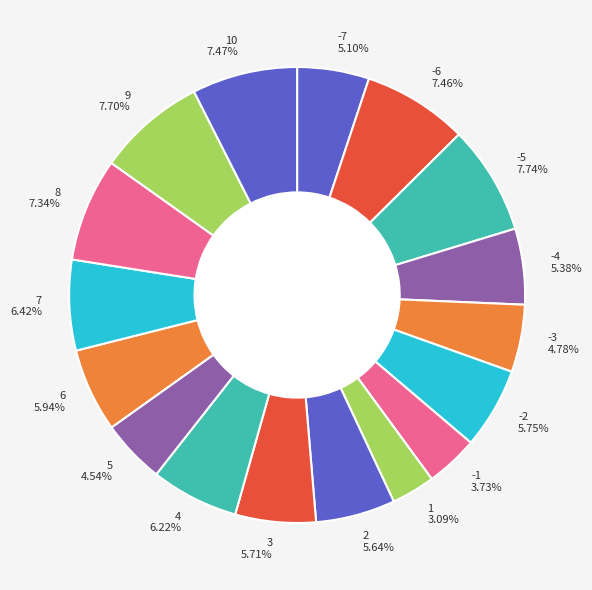

Combined, do 10 7.47% and -3 4.78% account for over 50%?

No